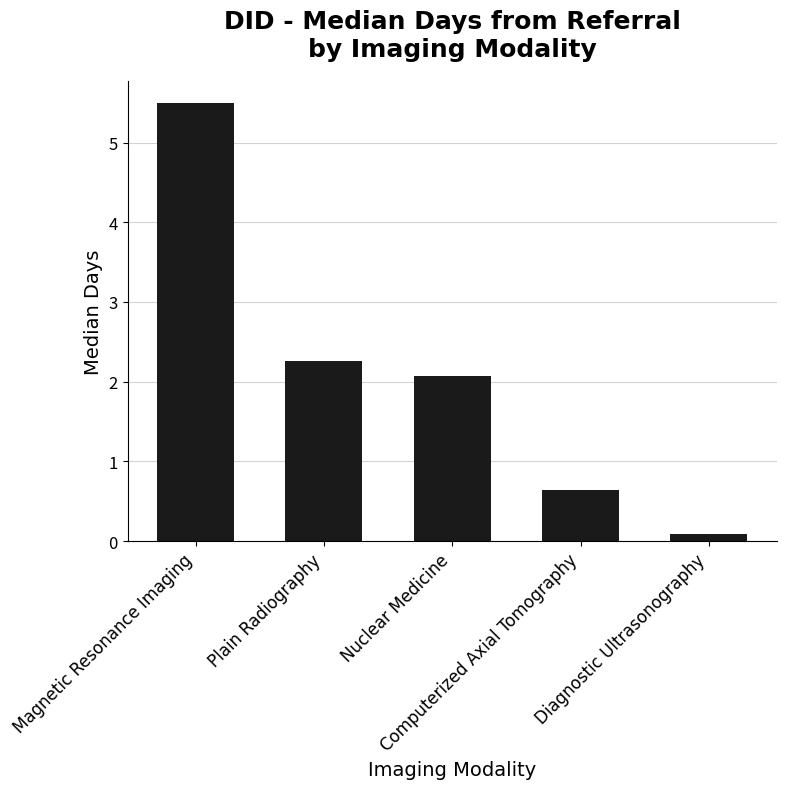

What is the difference between the values at Magnetic Resonance Imaging and Plain Radiography?

3.2